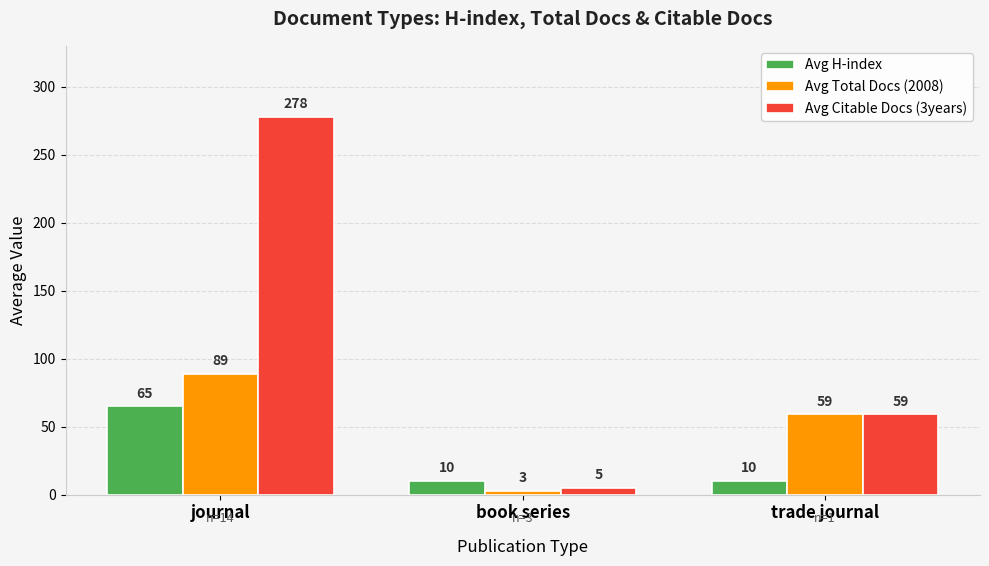

What is the label of the 3rd bar from the right?

journal